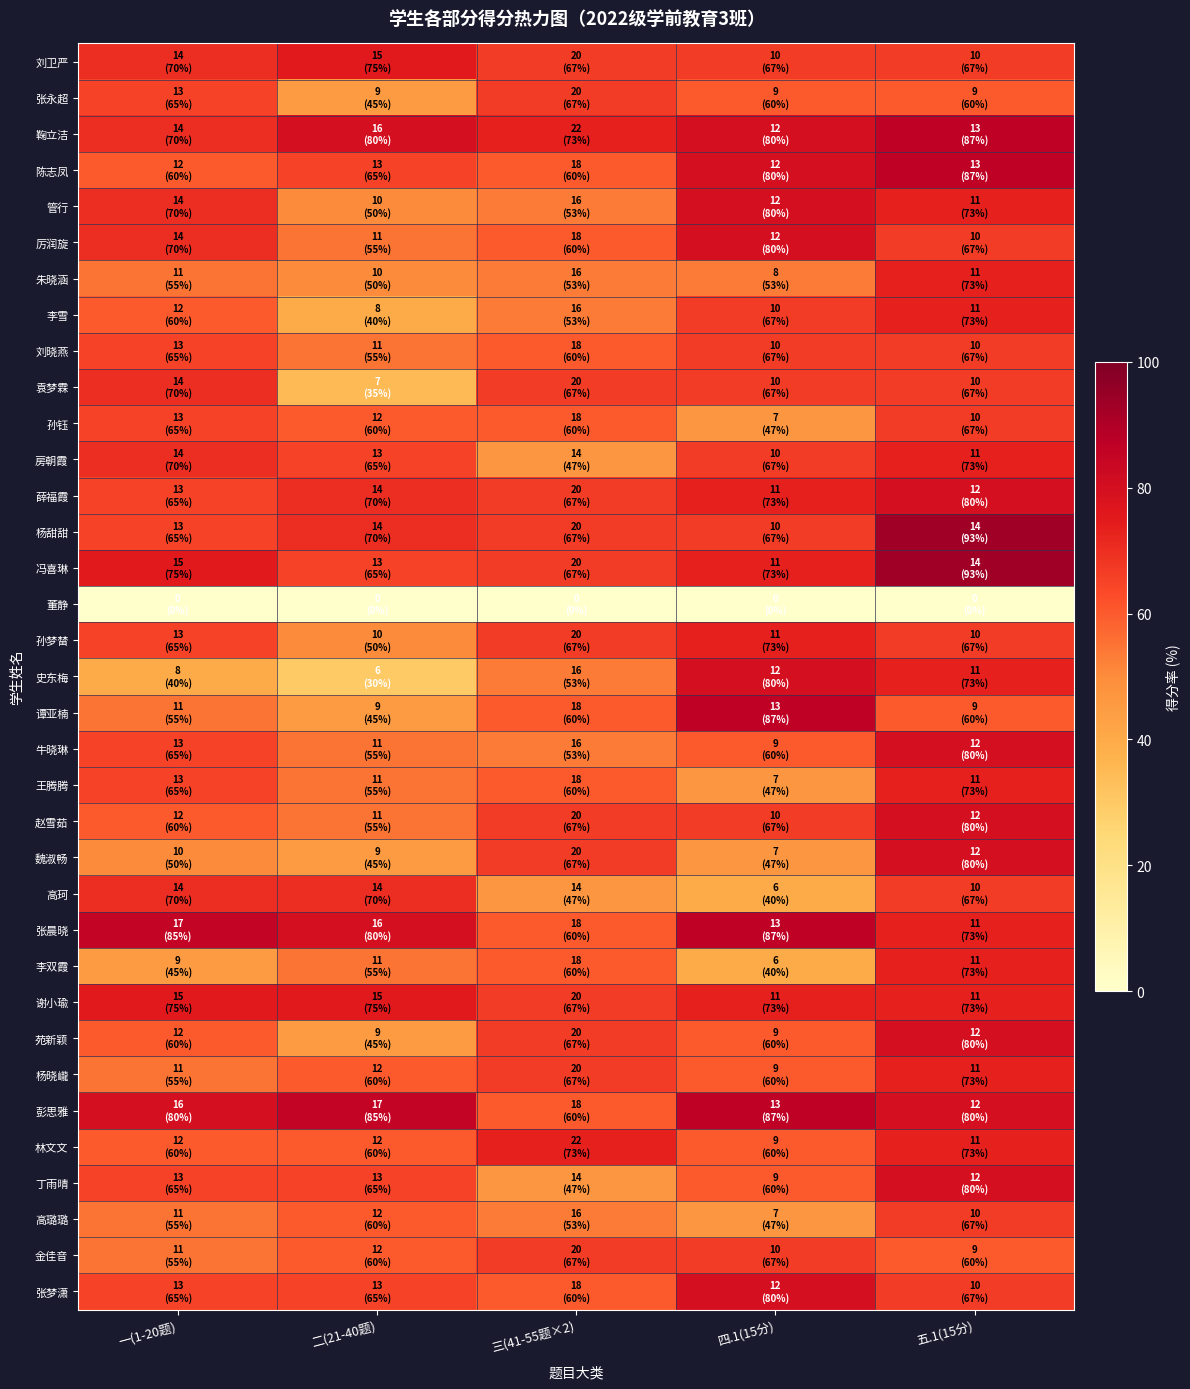

Between 四.1(15分) and 五.1(15分), which is larger?

四.1(15分)